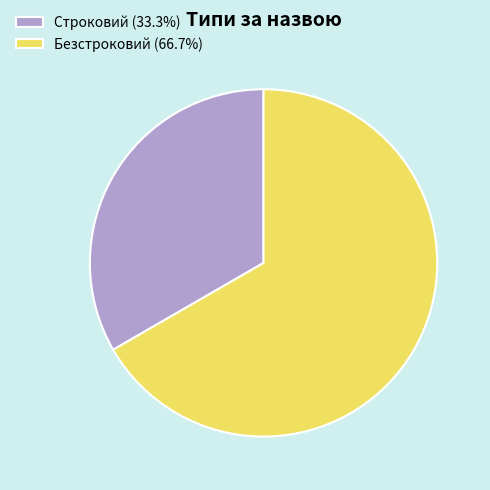

Is the sum of Строковий (33.3%) and Безстроковий (66.7%) greater than half?

Yes